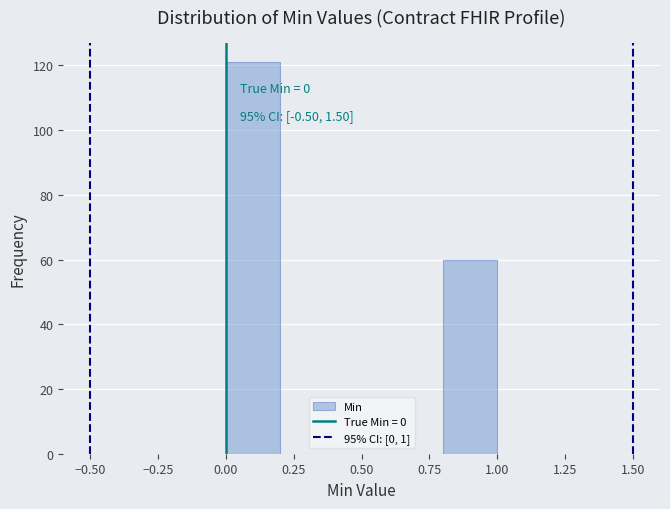

Which range on the x-axis has the tallest bar?

0.0 to 0.2